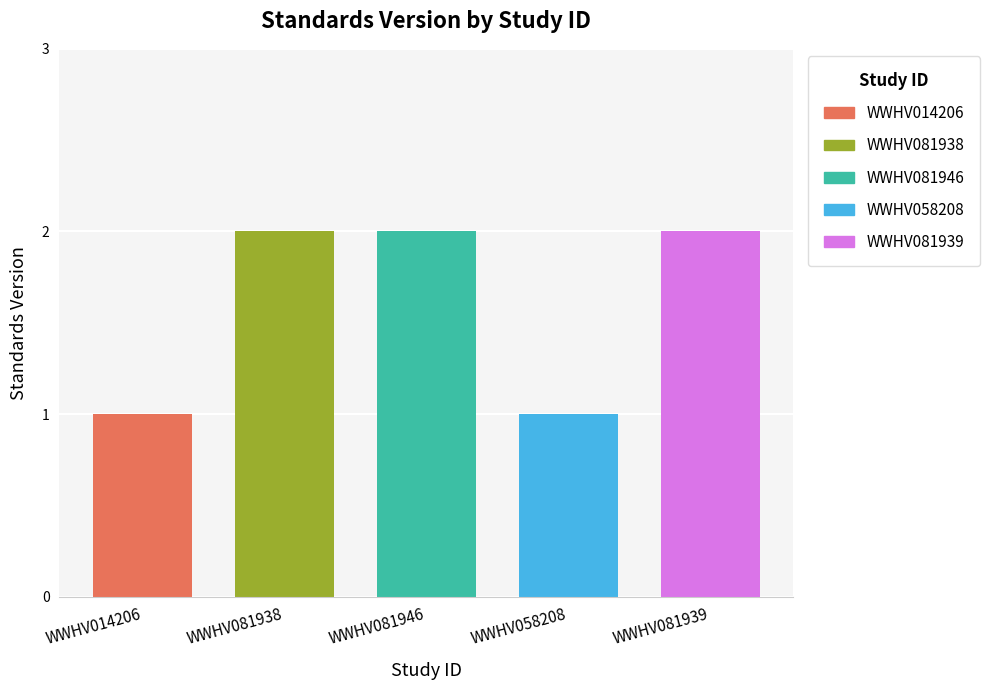

List the labels in order of value, smallest first.

WWHV014206, WWHV058208, WWHV081938, WWHV081946, WWHV081939